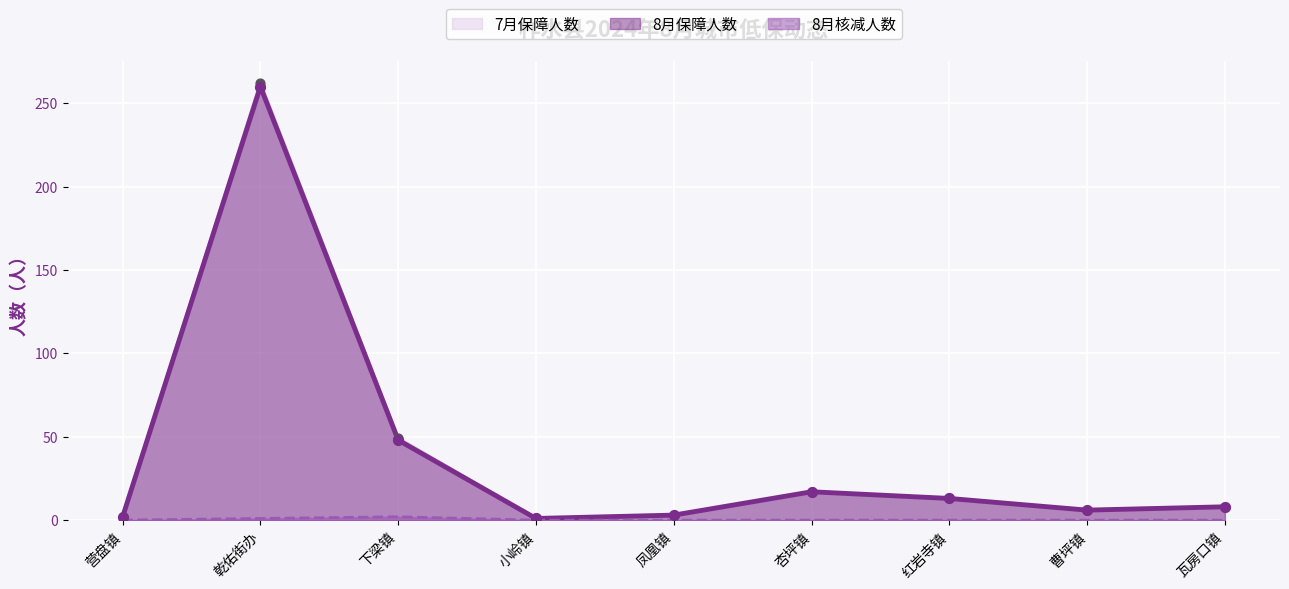

Which series contains the lowest Y value?

8月保障户数